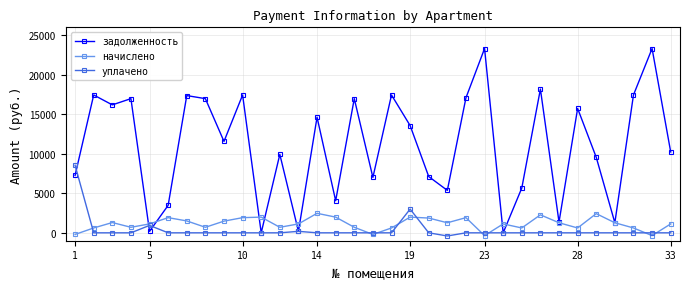

Which series has the widest spread of values?

задолженность